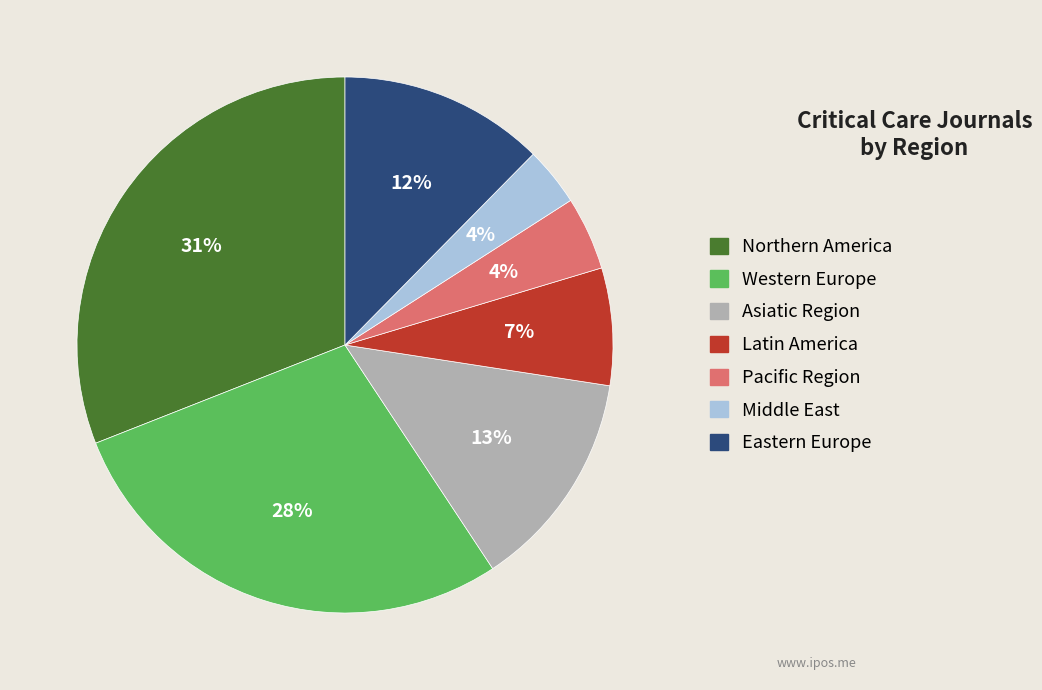

What percentage is the Latin America slice, to the nearest percent?

7%